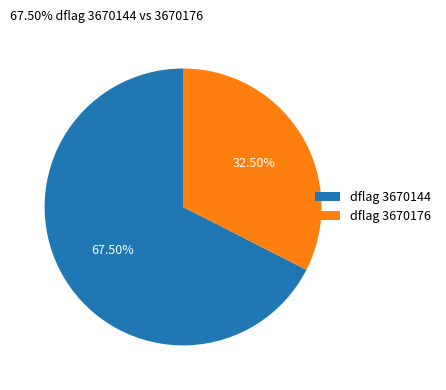

How many slices are in this pie chart?

2